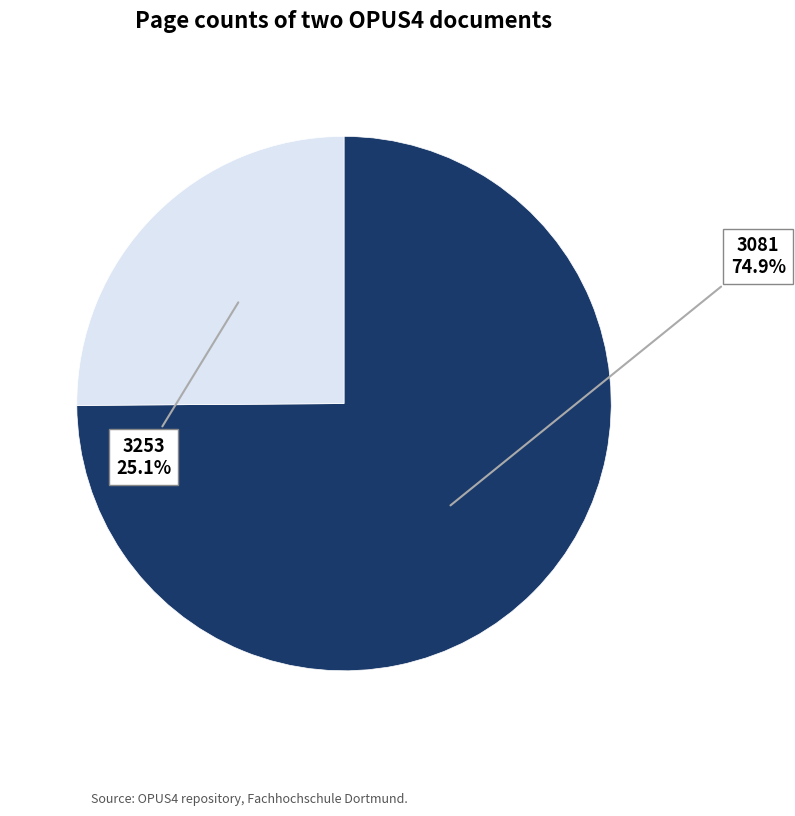

Rank the categories by value from lowest to highest.

3253, 3081